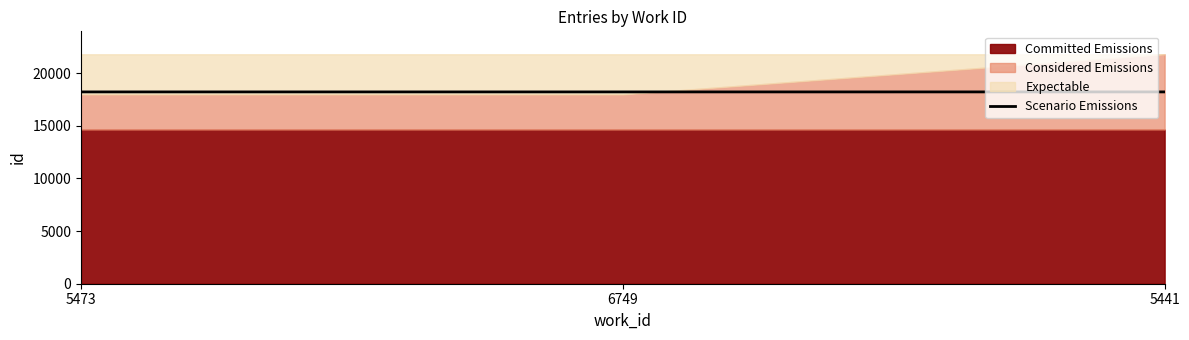

Reading left to right, extract all data points from this chart.

5473=18205.5	6749=18206.0	5441=18206.5